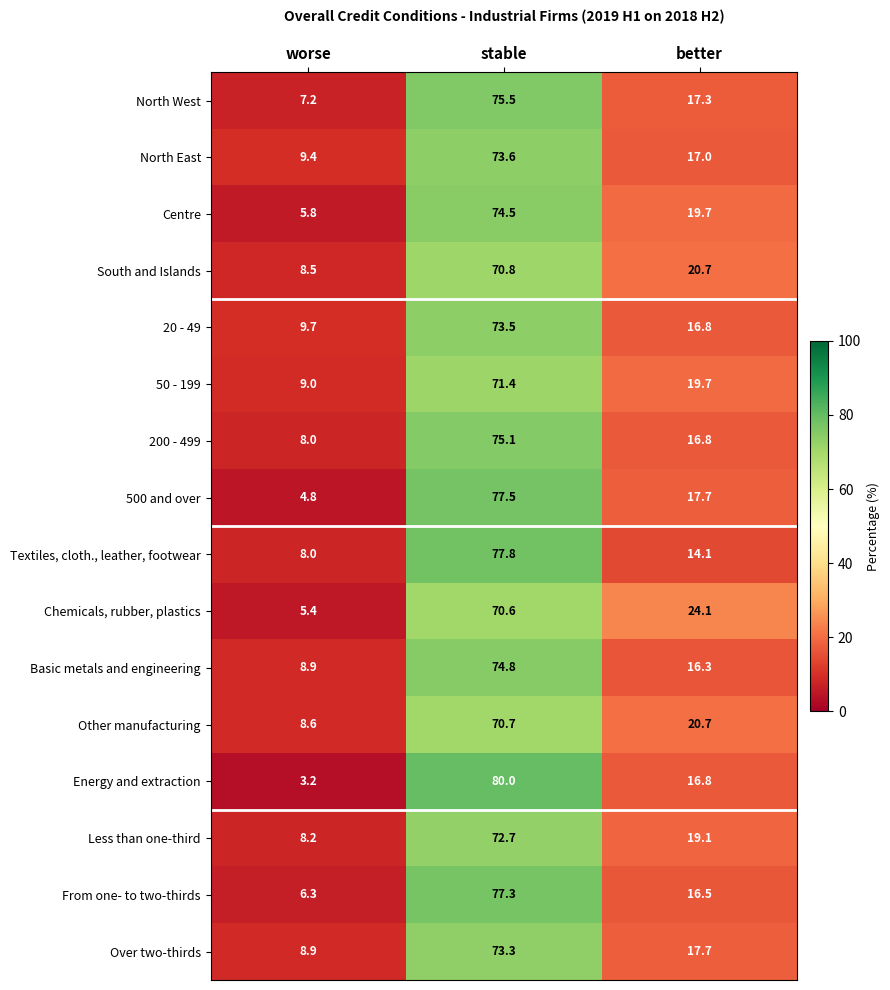

Which category has the lowest value in the Over two-thirds series?

worse